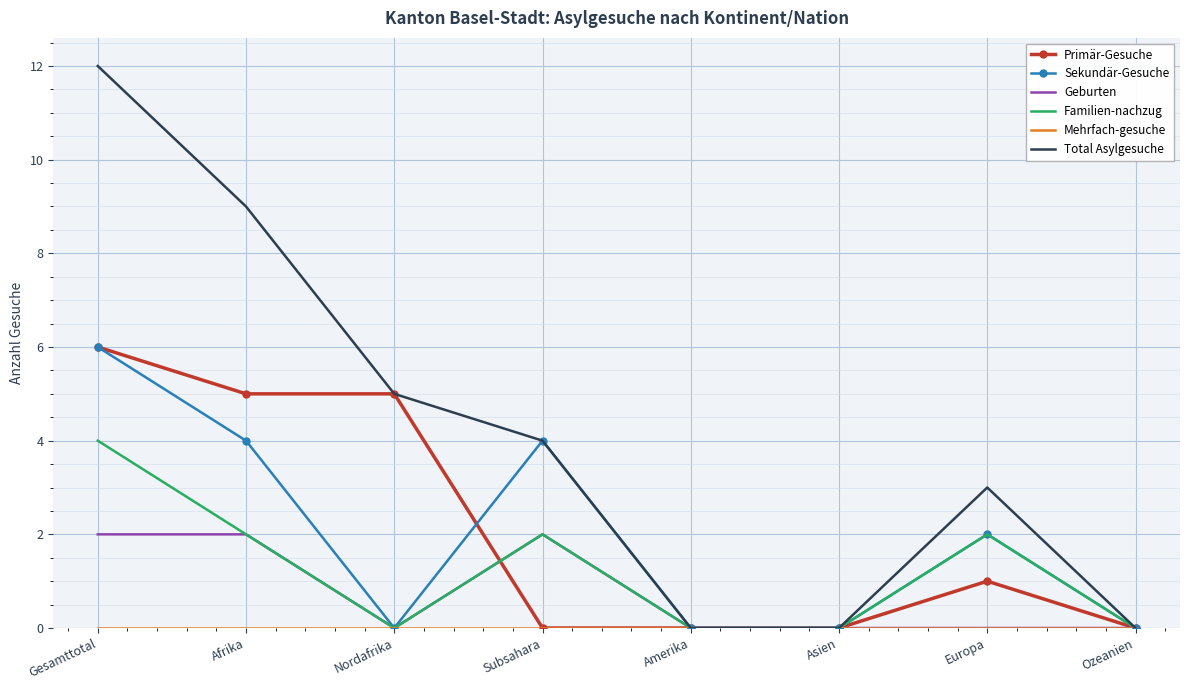

What is the total value across all series at Nordafrika?

10